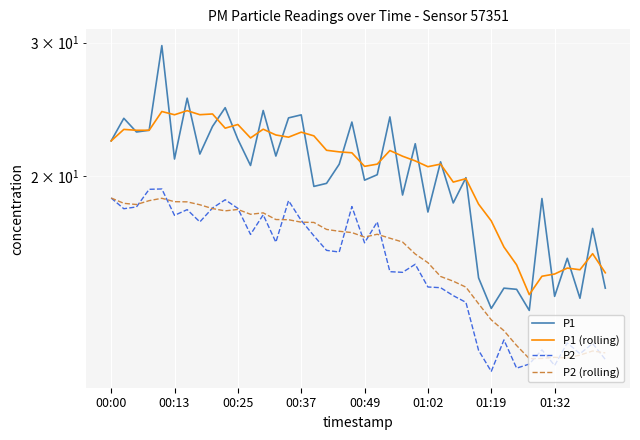

What is the difference between the maximum and minimum values in the P1 series?

16.4